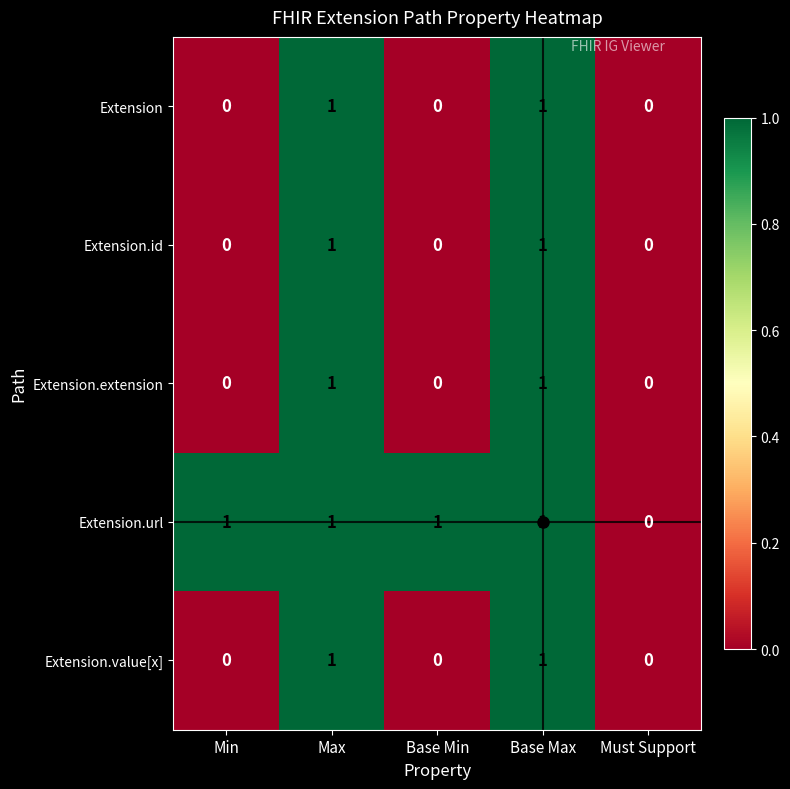

What is the sum of all Extension.url values?

4